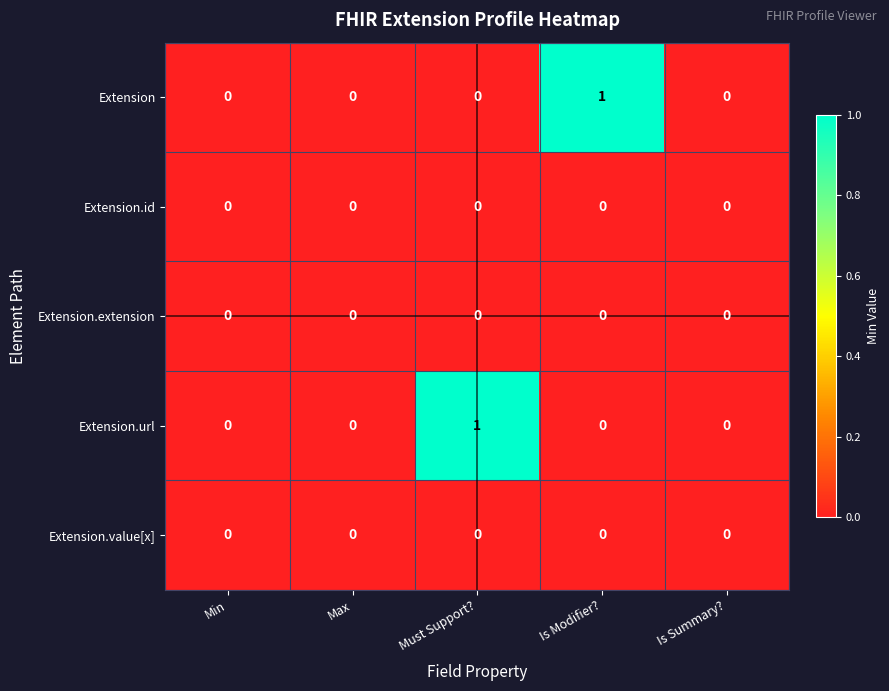

Is it true that Extension.url equals 1 at Min?

False